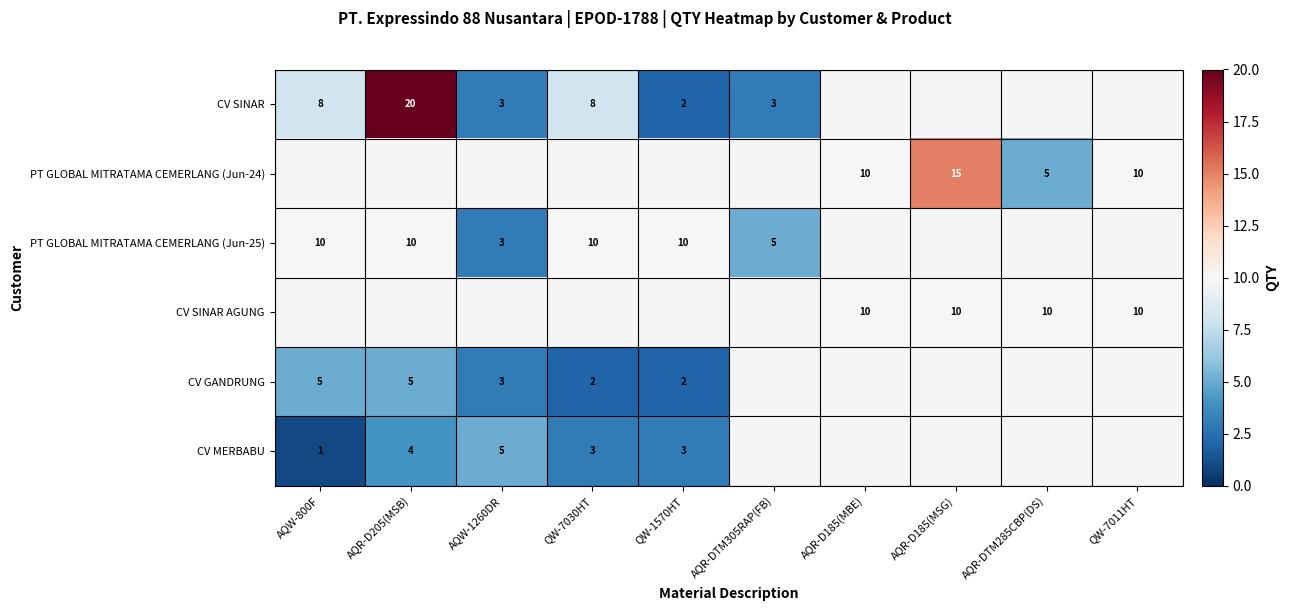

True or false: CV GANDRUNG has a value of 4 at AQW-1260DR.

False